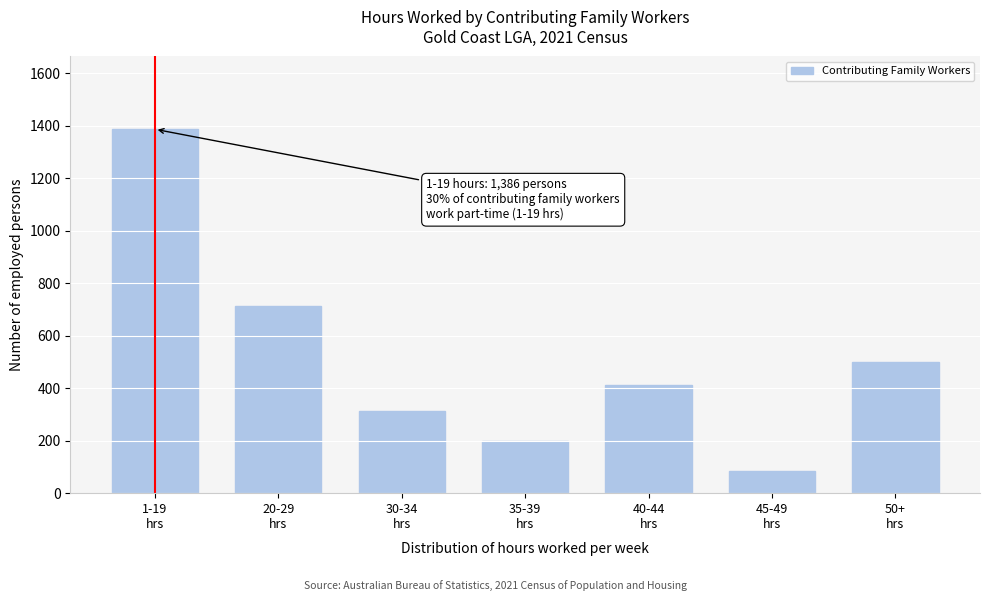

Reading left to right, list all the values displayed in this chart.

1386	711	311	197	413	86	498